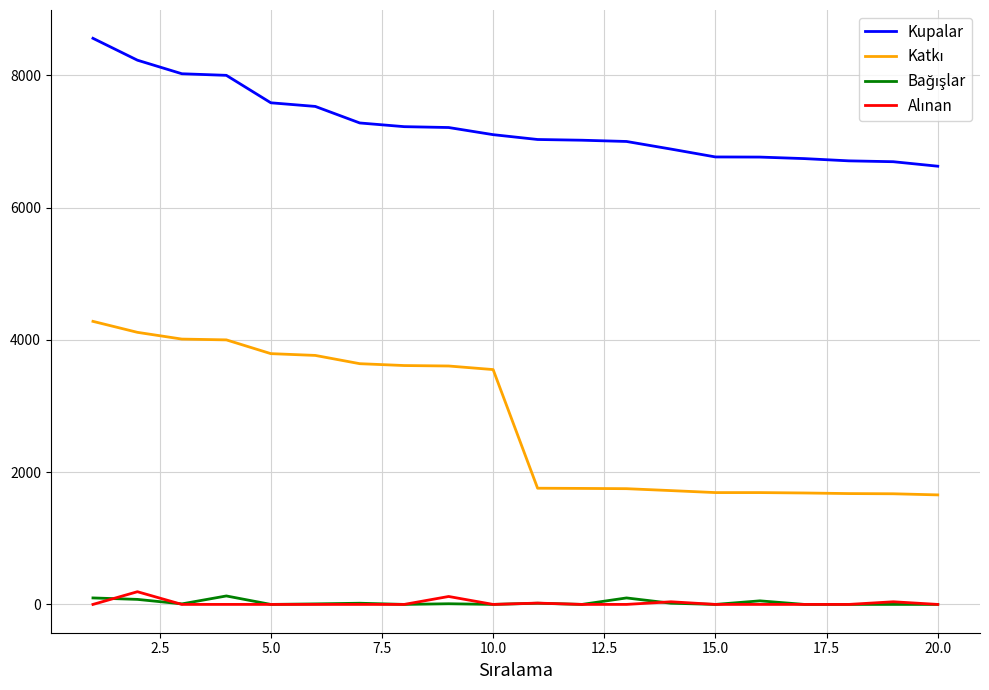

What is the difference between the maximum and minimum values in the Kupalar series?

1934